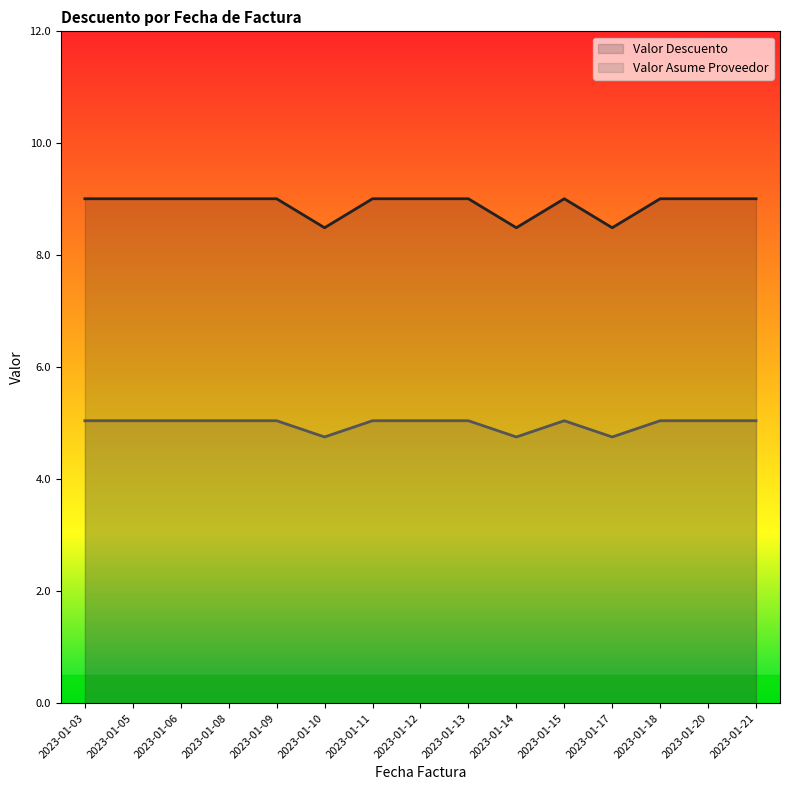

Does the chart have visible grid lines?

No